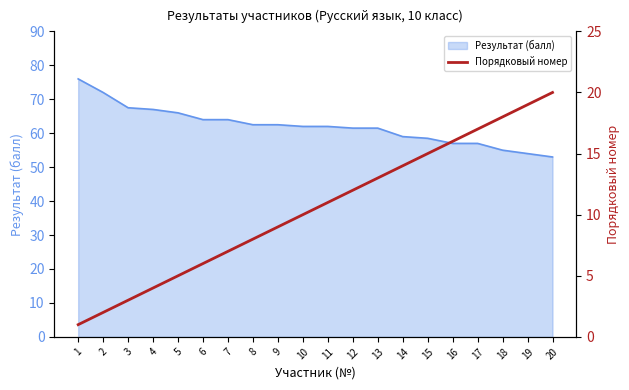

True or false: the data shows 20 at 20.

True